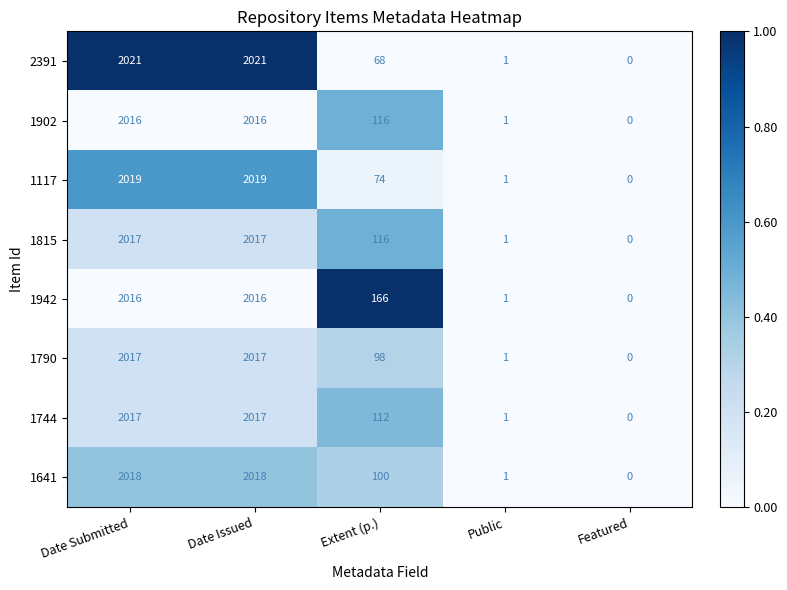

What is the spread (max minus min) of values at Date Issued?

5